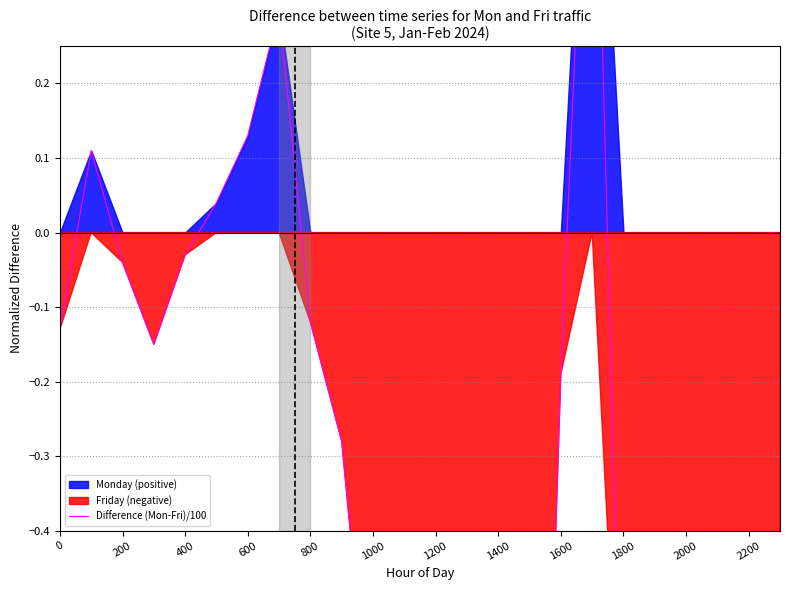

True or false: the data shows -0.8 at 2200.

True